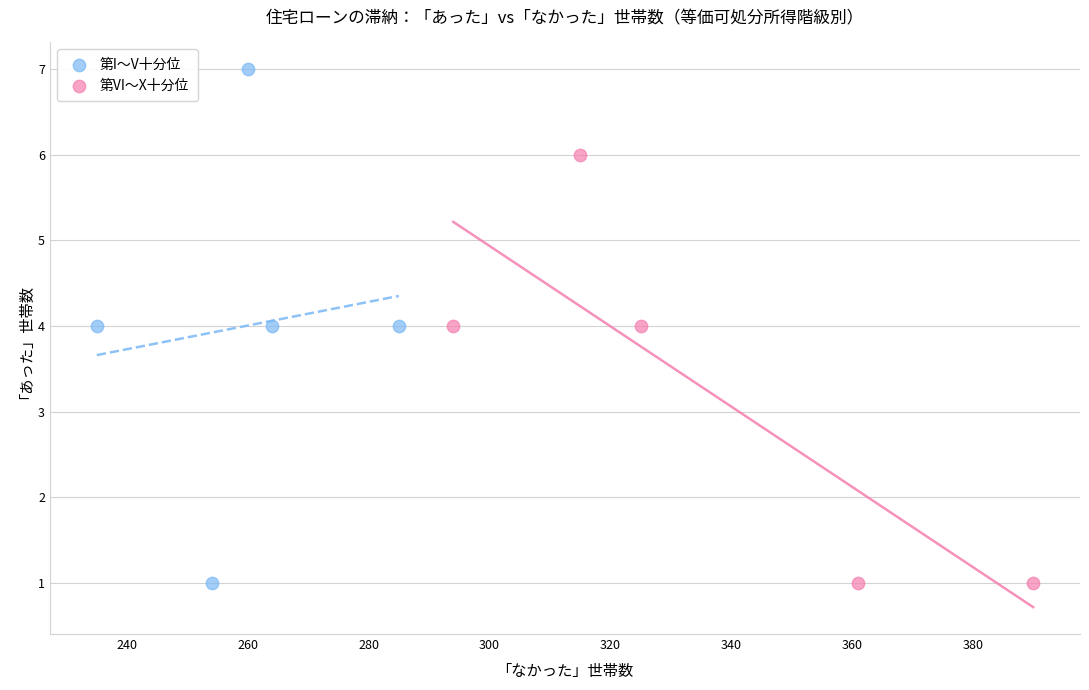

Which series reaches the maximum Y coordinate?

第I〜V十分位